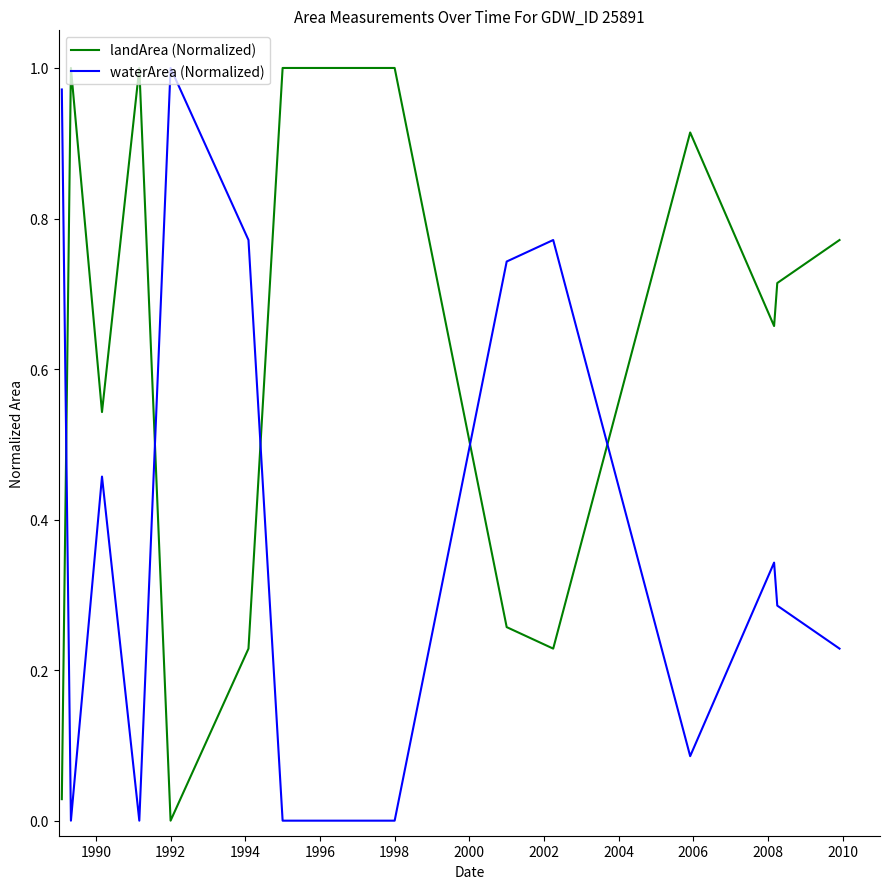

Rank the series by their average value, from highest to lowest.

landArea (Normalized), waterArea (Normalized)